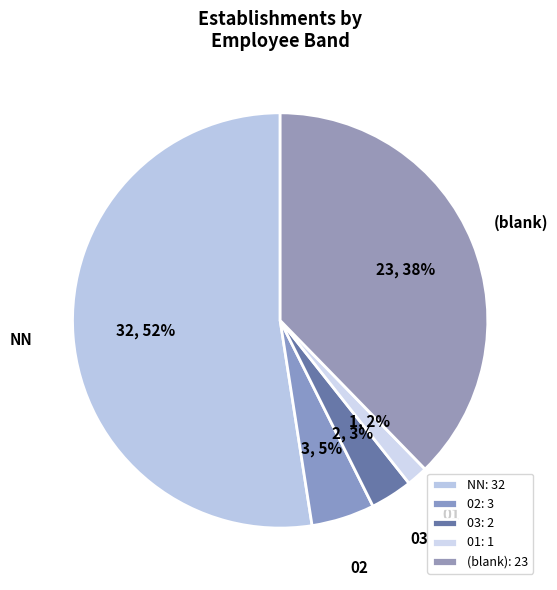

To the nearest percent, what is the average slice percentage?

20%